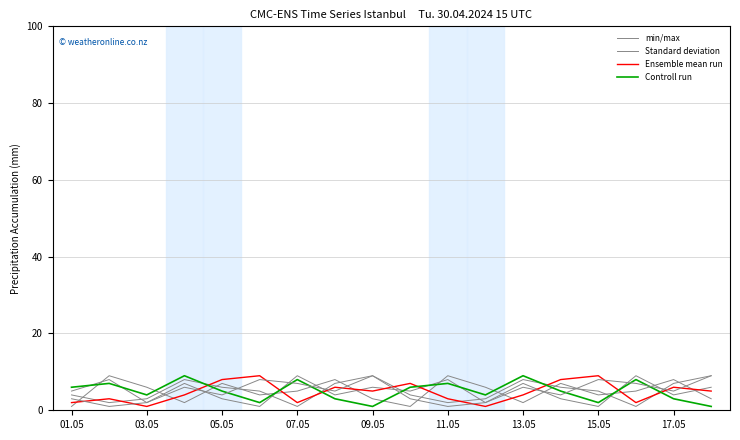

How many interior local peaks does the Ensemble mean run series have?

6